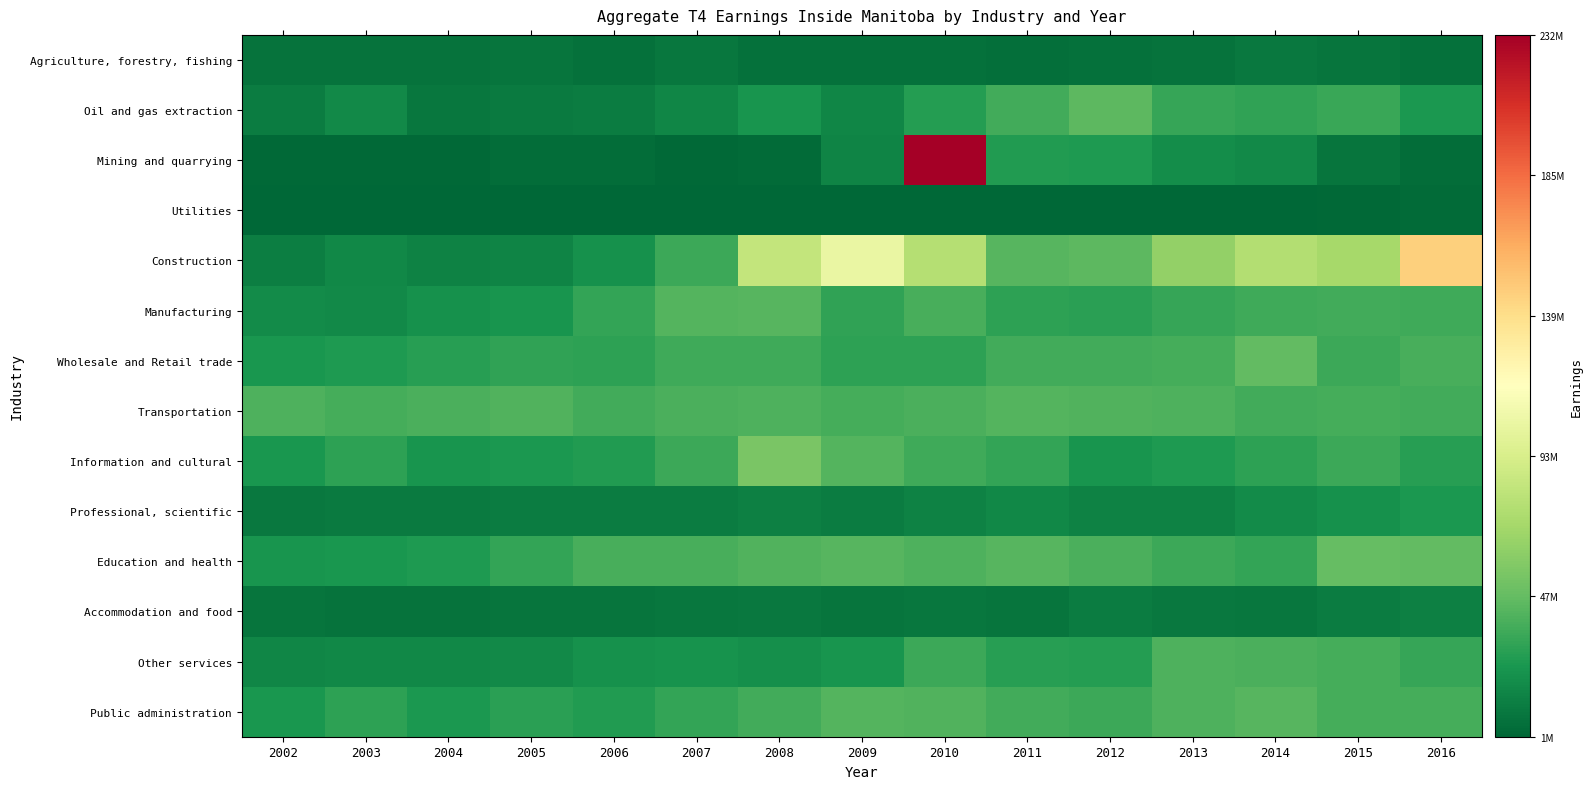

Reading right to left, list all the values displayed in this chart.

Agriculture, forestry, fishing: 2016=5362900	2015=7071200	2014=9561700	2013=6673700	2012=5575400	2011=4888000	2010=5562900	2009=5514400	2008=5591200	2007=8234800	2006=5773100	2005=7231400	2004=6017100	2003=6466300	2002=6026400
Oil and gas extraction: 2016=24482300	2015=33125700	2014=30542400	2013=32275500	2012=44310600	2011=36294400	2010=27275700	2009=15415500	2008=23092200	2007=15457200	2006=10958200	2005=10175700	2004=8388500	2003=17518300	2002=10986800
Mining and quarrying: 2016=3689800	2015=7400900	2014=16924900	2013=19235800	2012=24956000	2011=26409800	2010=231582200	2009=14558400	2008=3130600	2007=2002100	2006=3324600	2005=3666700	2004=1518000	2003=2248800	2002=1543800
Utilities: 2016=2643900	2015=2017200	2014=977200	2013=922600	2012=1133400	2011=717200	2010=608500	2009=626000	2008=1222900	2007=875000	2006=782800	2005=619900	2004=561500	2003=547200	2002=640800
Construction: 2016=146364100	2015=70134700	2014=76164000	2013=63170200	2012=44069900	2011=42364200	2010=76515100	2009=103768500	2008=83020700	2007=34810300	2006=21081200	2005=14284600	2004=13910200	2003=16578400	2002=12029400
Manufacturing: 2016=35301400	2015=36023900	2014=35018800	2013=32276100	2012=28709400	2011=29823200	2010=38164400	2009=30720000	2008=42345300	2007=41577500	2006=31270800	2005=22655300	2004=21296300	2003=17462900	2002=18228600
Wholesale and Retail trade: 2016=38360000	2015=34397500	2014=45949300	2013=37294100	2012=36134000	2011=36082300	2010=29805400	2009=30239700	2008=35005700	2007=35563000	2006=29840000	2005=30557800	2004=27852200	2003=25217900	2002=23519100
Transportation: 2016=36316300	2015=37400100	2014=36628100	2013=39835000	2012=40550800	2011=41606700	2010=38836300	2009=36828300	2008=39713100	2007=38493800	2006=35876200	2005=40858000	2004=38864700	2003=36847100	2002=40212600
Information and cultural: 2016=28207700	2015=34802900	2014=29606900	2013=25591000	2012=23070500	2011=31541100	2010=35112100	2009=41789600	2008=54528400	2007=34596800	2006=25917600	2005=24401200	2004=22683300	2003=29721500	2002=23796200
Professional, scientific: 2016=24774100	2015=21186300	2014=18302700	2013=13916100	2012=13288000	2011=15975900	2010=13209200	2009=11184200	2008=12599700	2007=11047100	2006=10695300	2005=10577800	2004=9648000	2003=9752700	2002=9115700
Education and health: 2016=46238600	2015=46960400	2014=31656100	2013=34257600	2012=39328000	2011=42104400	2010=39543500	2009=42276900	2008=40355100	2007=38305300	2006=37804100	2005=31489900	2004=25211300	2003=23441400	2002=22903400
Accommodation and food: 2016=12756900	2015=10716900	2014=8381200	2013=9470100	2012=10730200	2011=7744100	2010=8431000	2009=7614400	2008=9049500	2007=7817900	2006=7024800	2005=7450600	2004=6314600	2003=6517500	2002=7418100
Other services: 2016=32464500	2015=37149100	2014=38685400	2013=39571200	2012=26971200	2011=27983100	2010=34677500	2009=22468600	2008=20271200	2007=21930800	2006=20780700	2005=16893200	2004=16729200	2003=16257300	2002=15865600
Public administration: 2016=37055400	2015=36907500	2014=42092000	2013=40083500	2012=34641200	2011=36495100	2010=40428900	2009=41928300	2008=35927100	2007=31561000	2006=26407100	2005=29030600	2004=24252500	2003=29499500	2002=23441600